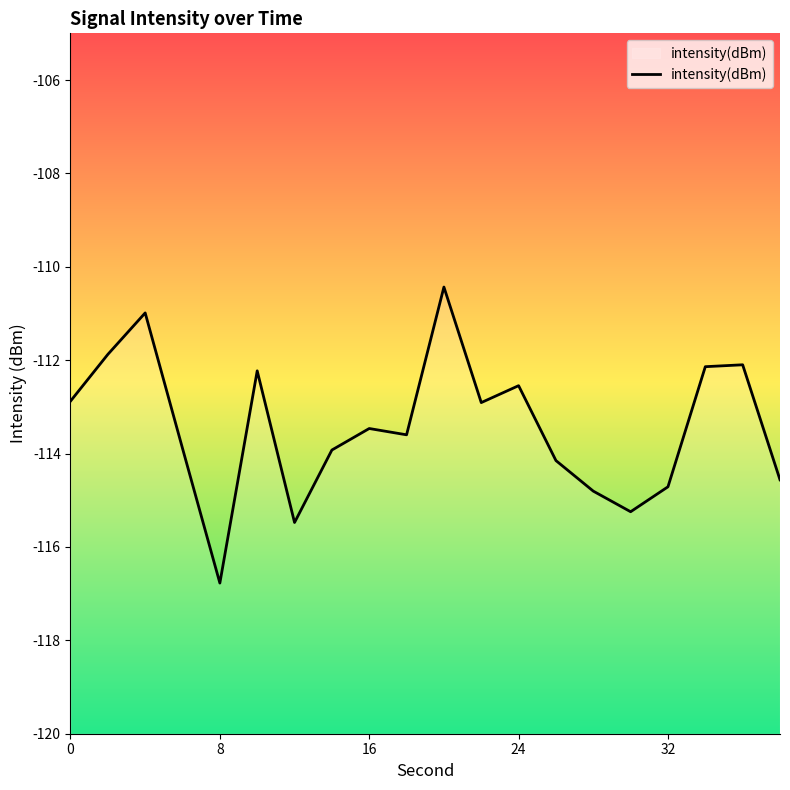

True or false: the data has more than 2 interior local peaks.

True